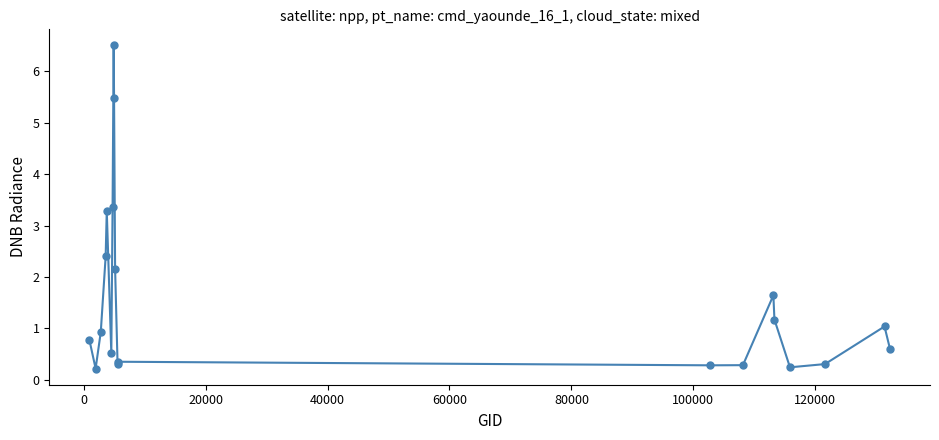

What is the value of the 1st point from the left?

0.8